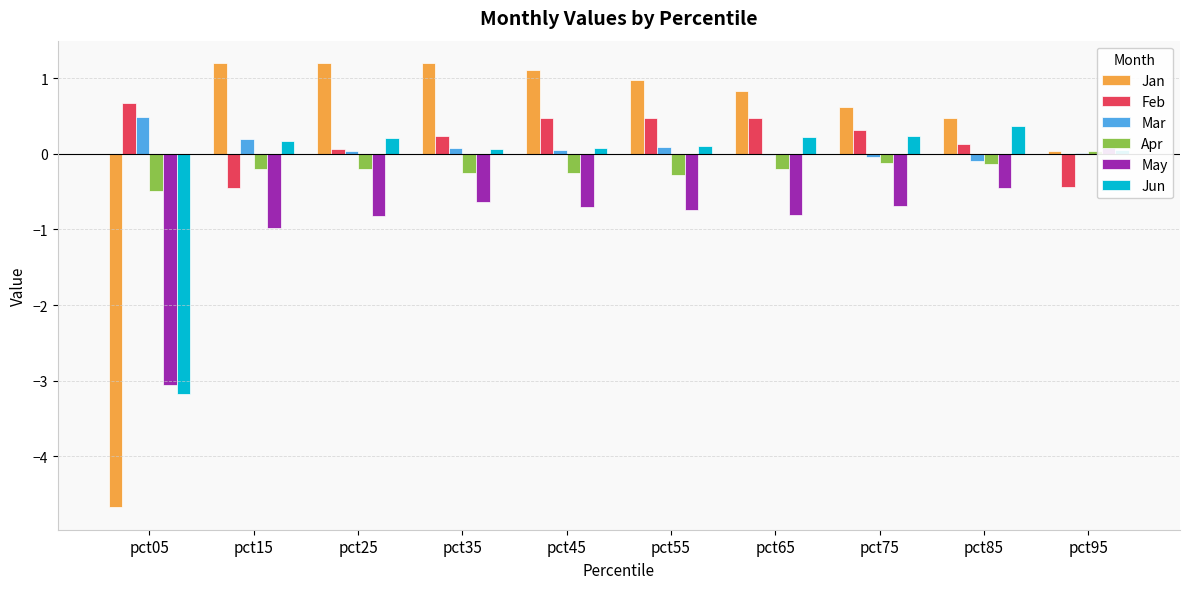

What is the value of the Jun bar at the 6th from the left?

0.1